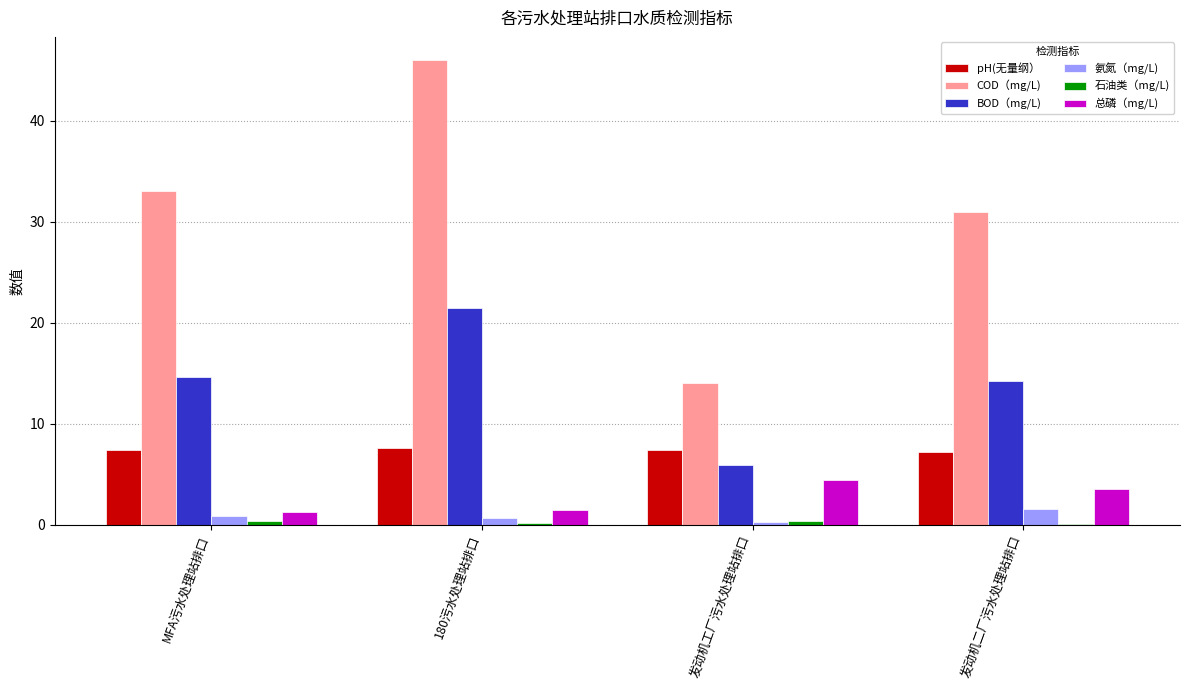

Is it true that BOD（mg/L) equals 21.5 at 180污水处理站排口?

True